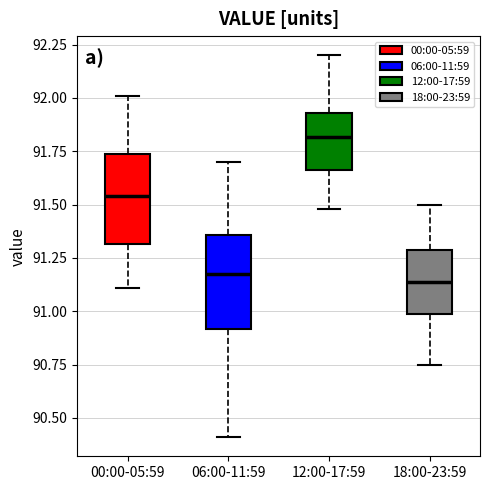

Reading left to right, read every box against the y-axis: the position of its median line, the range the box covers, and the ends of its whiskers. The values are not printed on the chart, so give them approximately, as read against the axis.

00:00-05:59: median 91.55, box 91.30 to 91.75, whiskers 91.10 to 92.00
06:00-11:59: median 91.20, box 90.90 to 91.35, whiskers 90.40 to 91.70
12:00-17:59: median 91.80, box 91.65 to 91.95, whiskers 91.50 to 92.20
18:00-23:59: median 91.15, box 91.00 to 91.30, whiskers 90.75 to 91.50